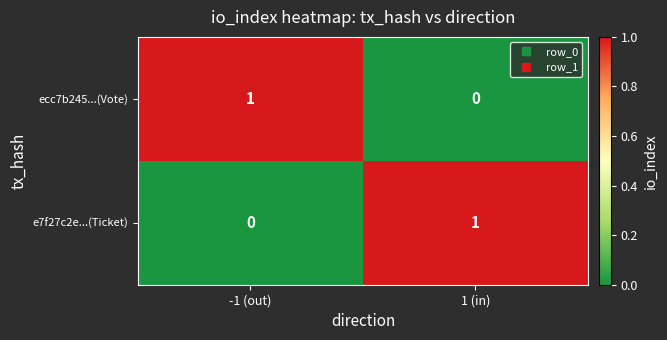

Reading left to right, extract all data points from this chart.

ecc7b245...(Vote): 1	0
e7f27c2e...(Ticket): 0	1